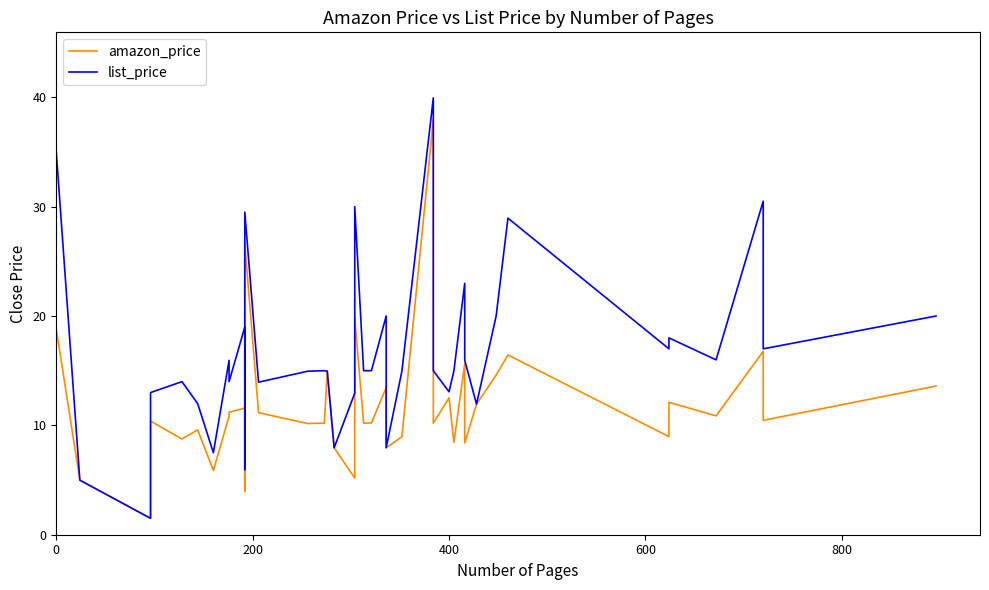

How many data points in amazon_price are above 10?

27